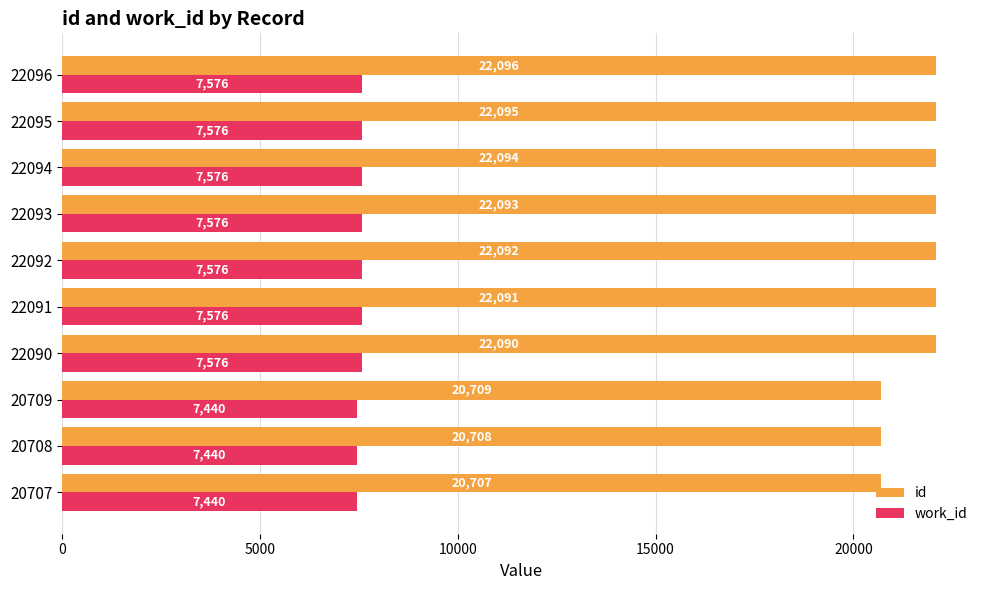

The work_id series shows 7440 at 20708. True or false?

True